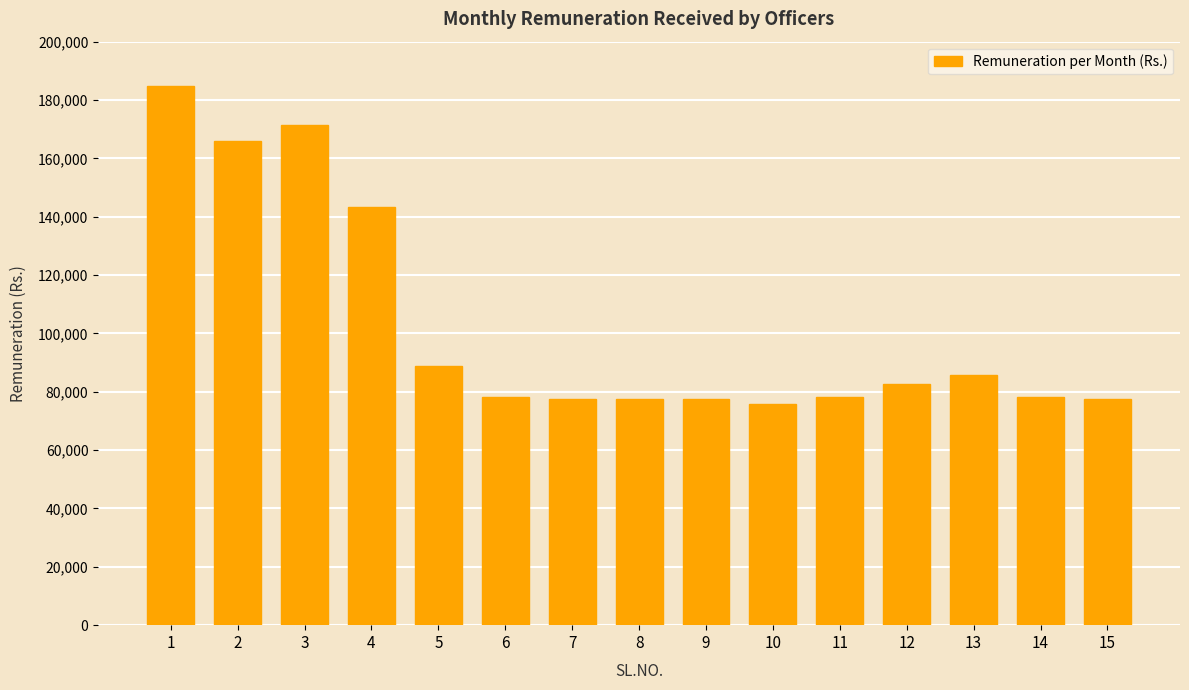

Approximately how many times larger is the value at 14 compared to 5?

0.9